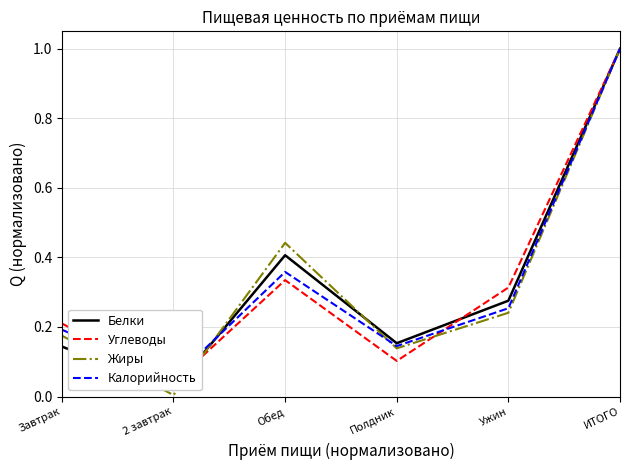

Rank the series by their maximum value, from highest to lowest.

Белки, Углеводы, Жиры, Калорийность